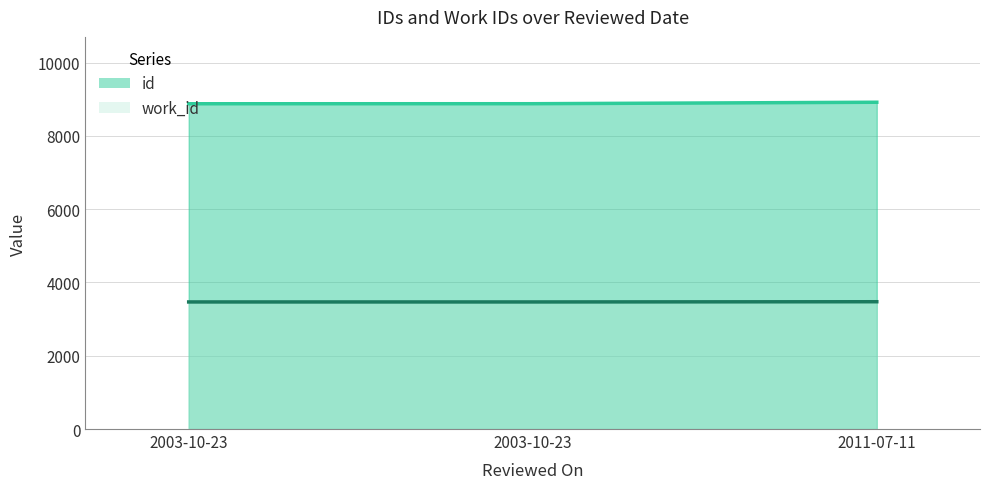

What is the sum of all id values?

26673